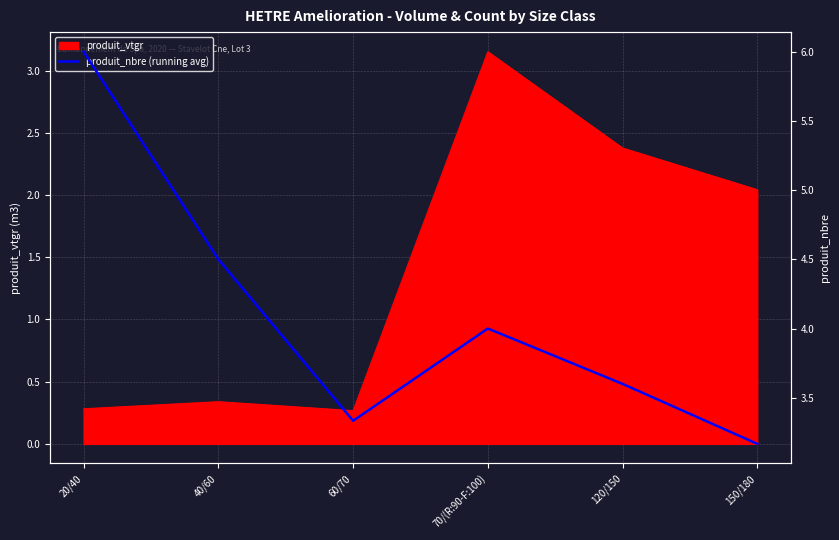

What position from the left is 40/60?

2